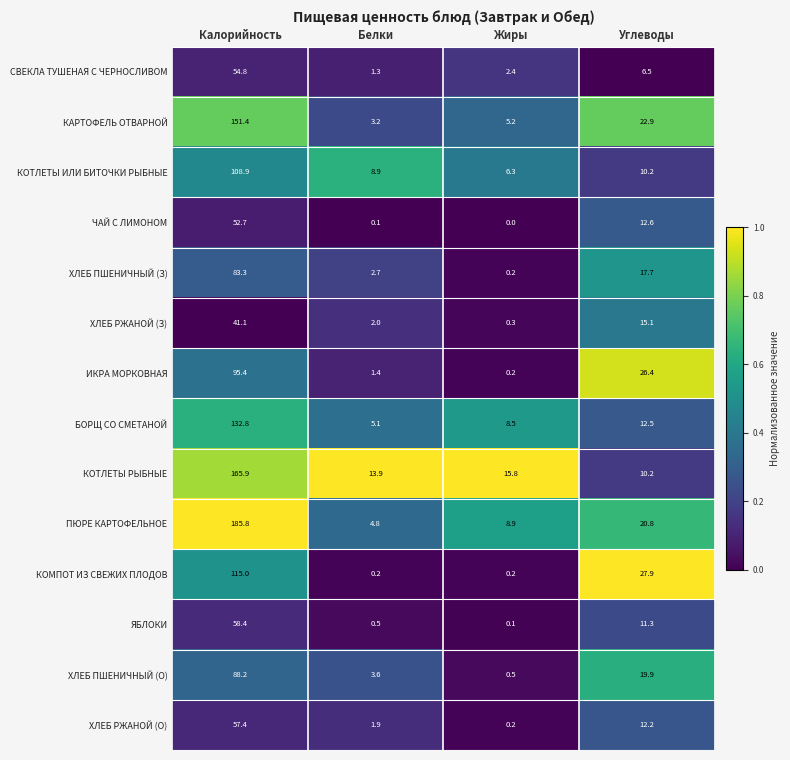

List the labels in order of СВЕКЛА ТУШЕНАЯ С ЧЕРНОСЛИВОМ value, largest first.

Калорийность, Углеводы, Жиры, Белки